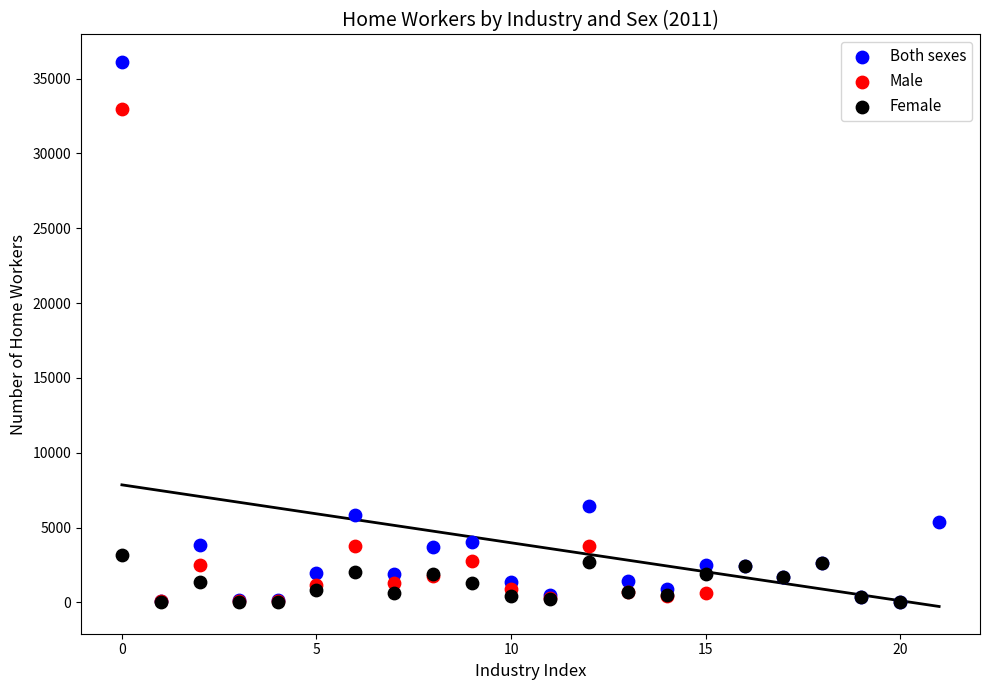

Which series contains the highest Y value?

Both sexes